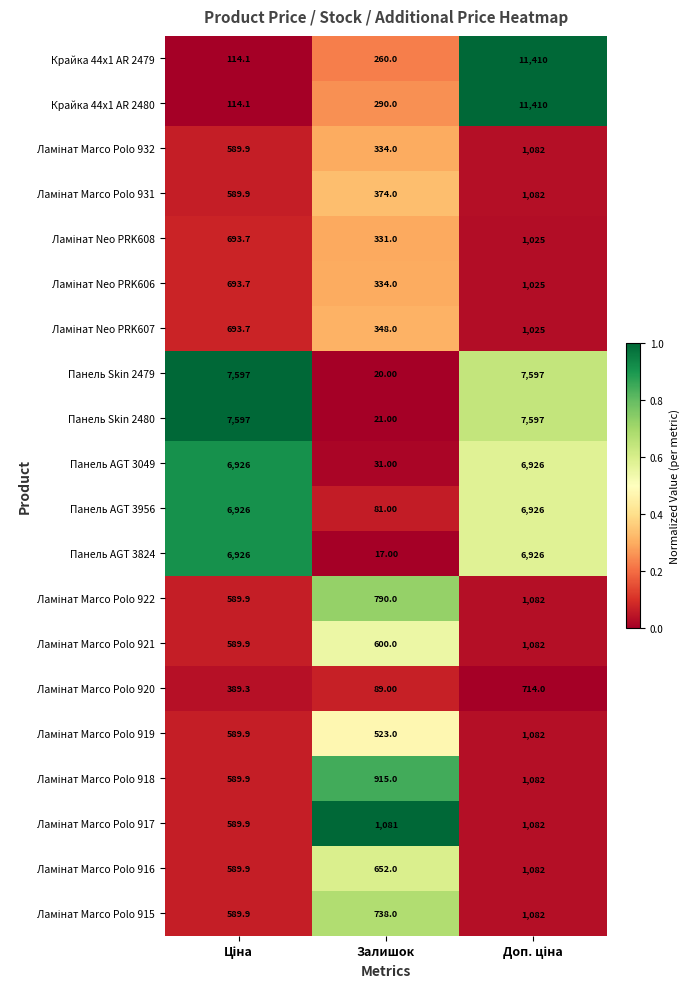

At which label is Панель AGT 3956 closest to 3503?

Залишок